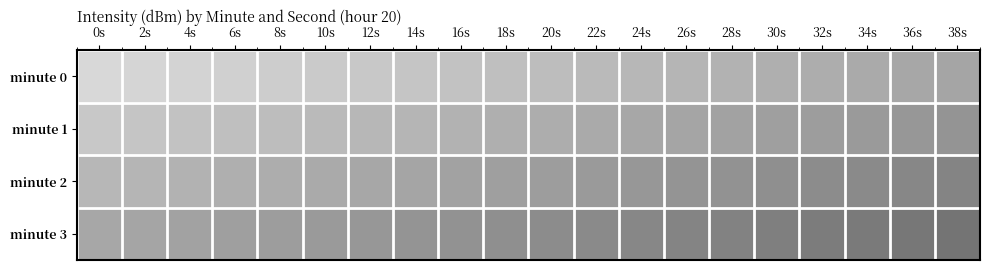

Reading left to right, list all the values displayed in this chart.

minute 0: 0s=0.0	2s=0.1	4s=0.1	6s=0.2	8s=0.2	10s=0.2	12s=0.3	14s=0.4	16s=0.4	18s=0.5	20s=0.5	22s=0.6	24s=0.6	26s=0.7	28s=0.7	30s=0.8	32s=0.8	34s=0.9	36s=0.9	38s=1.0
minute 1: 0s=0.3	2s=0.3	4s=0.4	6s=0.5	8s=0.5	10s=0.6	12s=0.6	14s=0.7	16s=0.7	18s=0.8	20s=0.8	22s=0.9	24s=0.9	26s=0.9	28s=1.0	30s=1.1	32s=1.1	34s=1.2	36s=1.2	38s=1.2
minute 2: 0s=0.6	2s=0.7	4s=0.7	6s=0.8	8s=0.8	10s=0.8	12s=0.9	14s=0.9	16s=1.0	18s=1.1	20s=1.1	22s=1.1	24s=1.2	26s=1.2	28s=1.3	30s=1.4	32s=1.4	34s=1.5	36s=1.5	38s=1.6
minute 3: 0s=0.9	2s=0.9	4s=1.0	6s=1.0	8s=1.1	10s=1.1	12s=1.2	14s=1.2	16s=1.3	18s=1.3	20s=1.4	22s=1.4	24s=1.5	26s=1.5	28s=1.6	30s=1.6	32s=1.7	34s=1.8	36s=1.8	38s=1.9